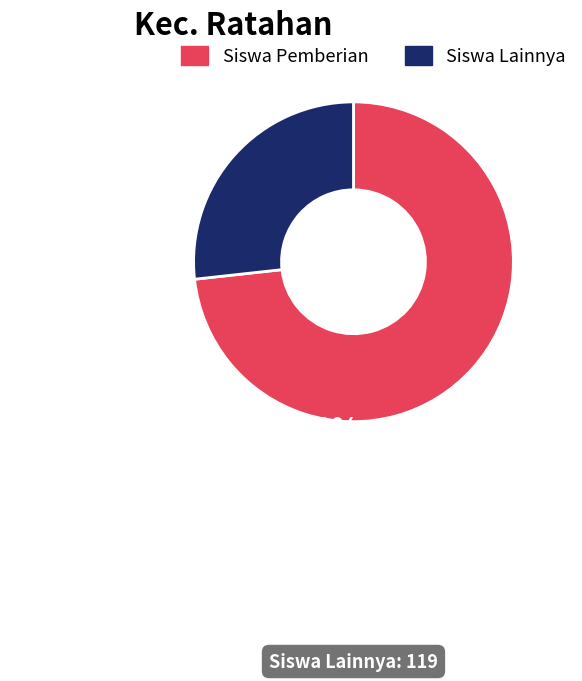

Rank the categories by value from lowest to highest.

Siswa Lainnya, Siswa Pemberian